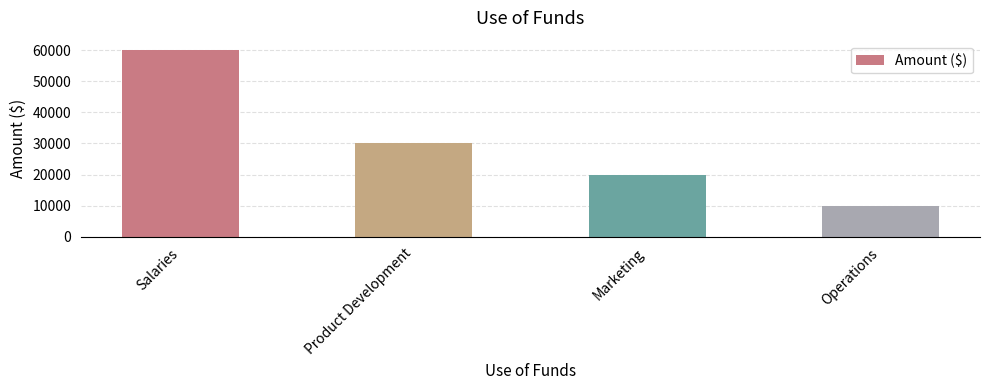

What is the average value?

30000